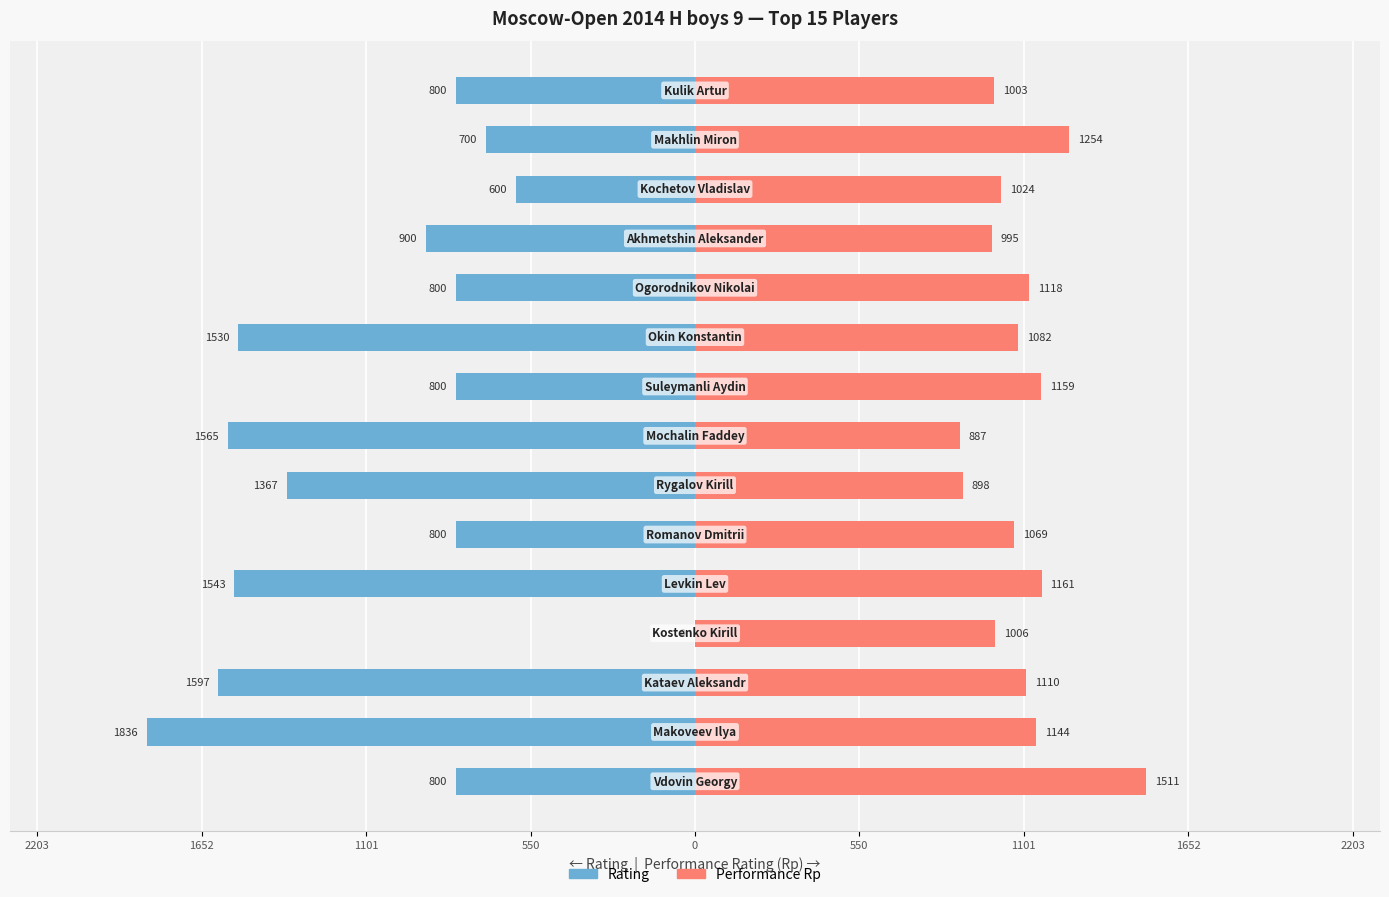

The value of Rating (left) at 2203 is -426. True or false?

False